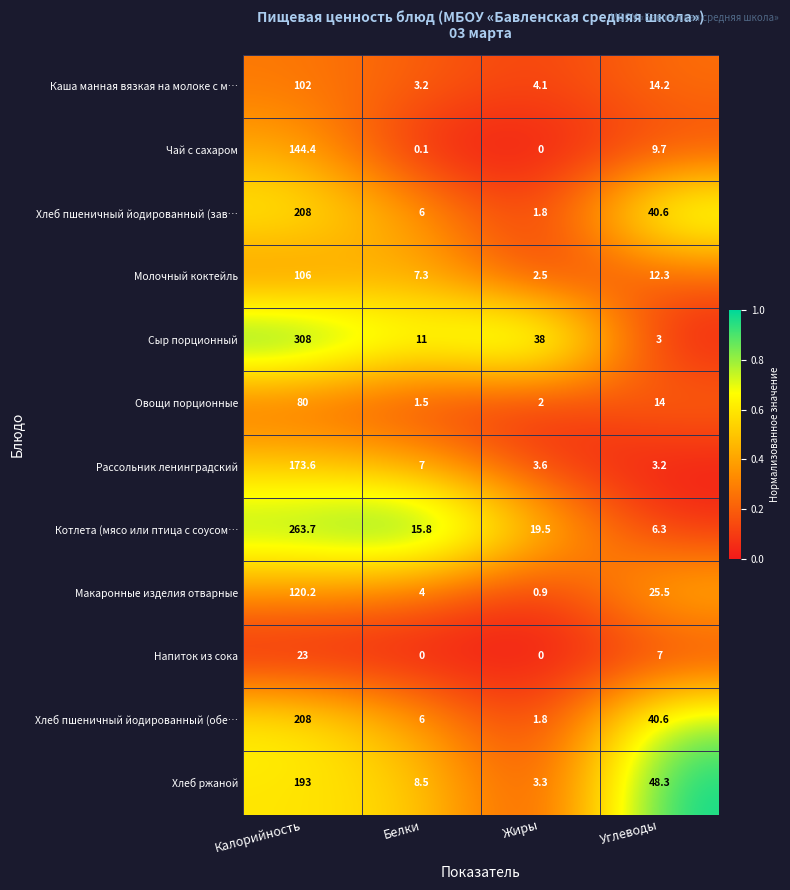

The value of Напиток из сока at Белки is 0.0. True or false?

True